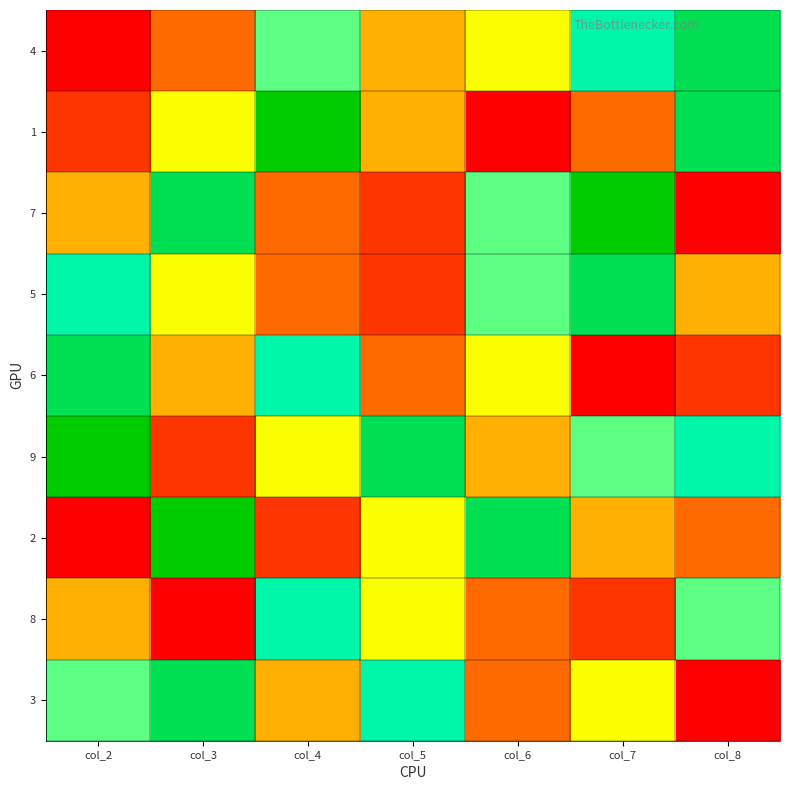

What is the total value across all series at col_4?

46